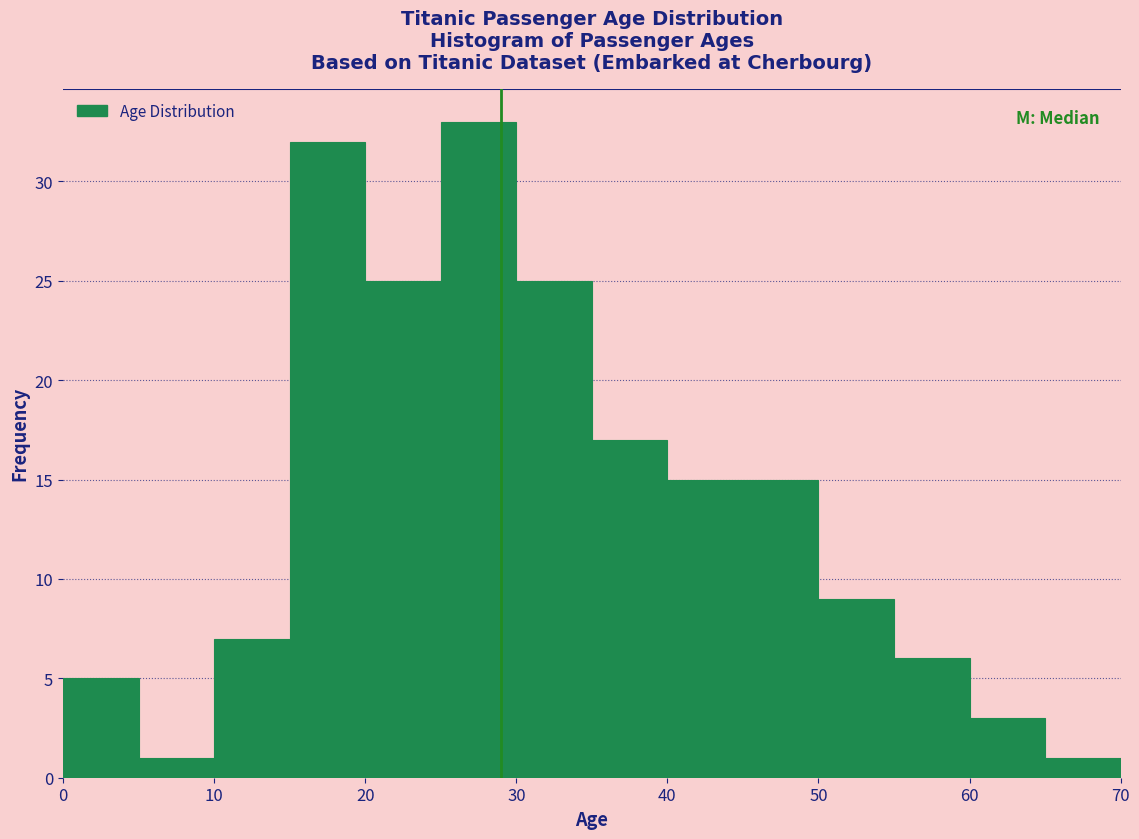

Reading left to right, transcribe this chart: for each bar, give the range it covers on the x-axis and its height. The values are not printed on the chart, so give them approximately, as read against the axis.

0 to 5: 5
5 to 10: 1
10 to 15: 7
15 to 20: 32
20 to 25: 25
25 to 30: 33
30 to 35: 25
35 to 40: 17
40 to 45: 15
45 to 50: 15
50 to 55: 9
55 to 60: 6
60 to 65: 3
65 to 70: 1